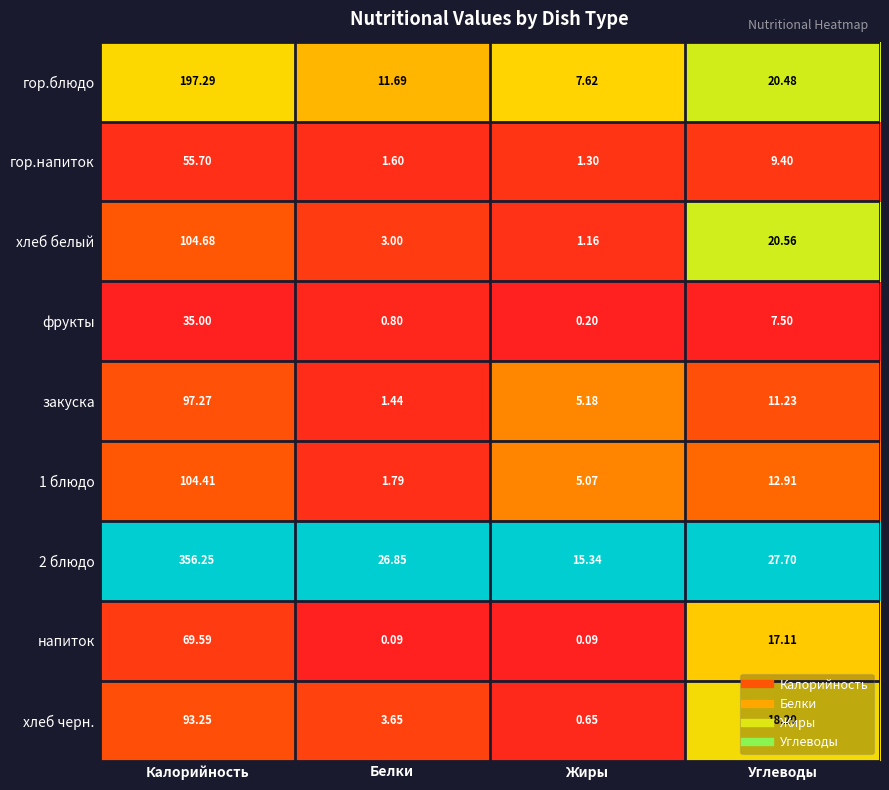

Where is хлеб белый nearest to the value 52?

Углеводы